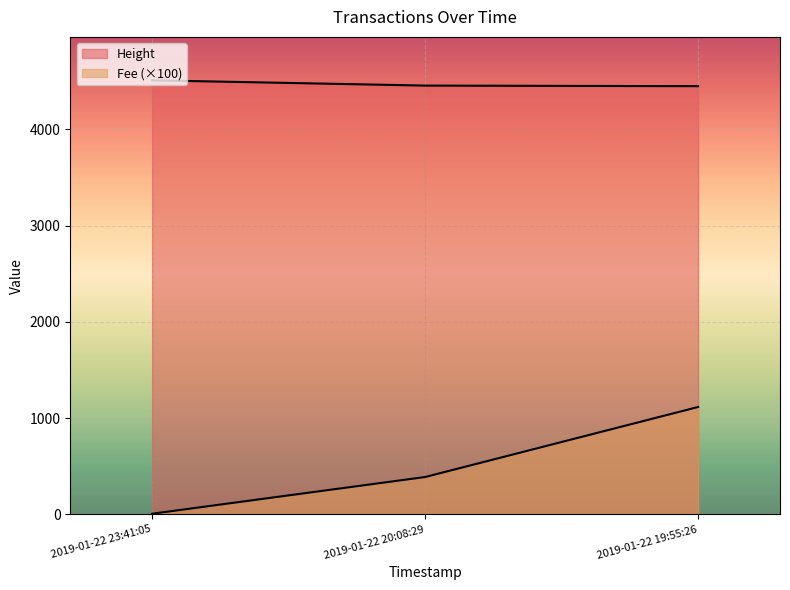

How many values in the Fee series exceed 388?

2